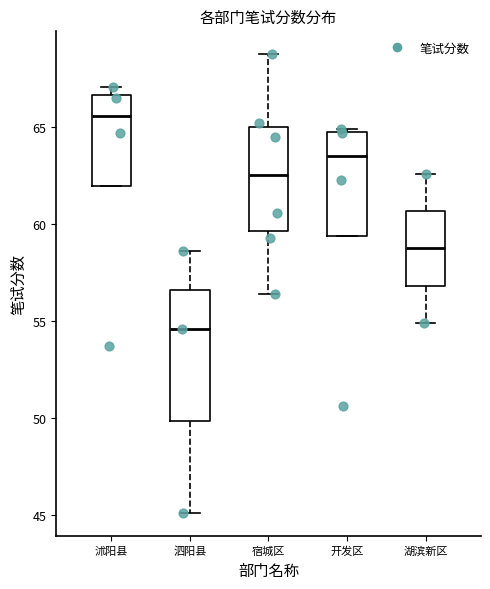

Which box is the tallest, from its lower edge to its upper edge?

泗阳县